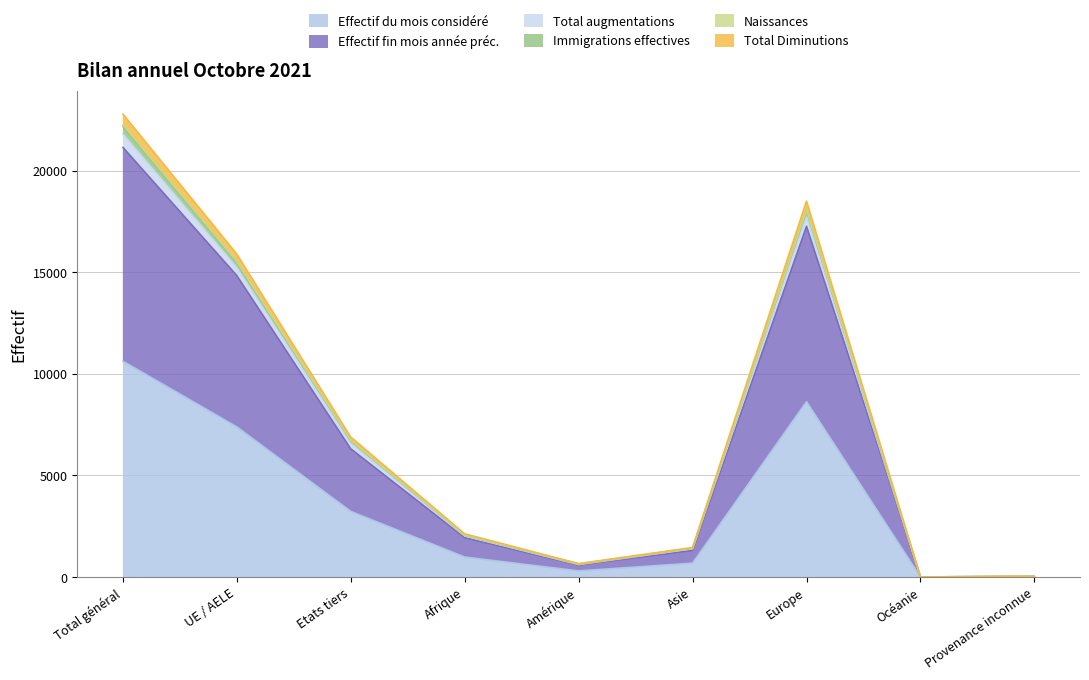

What is the highest value of the Effectif du mois considéré series?

10626